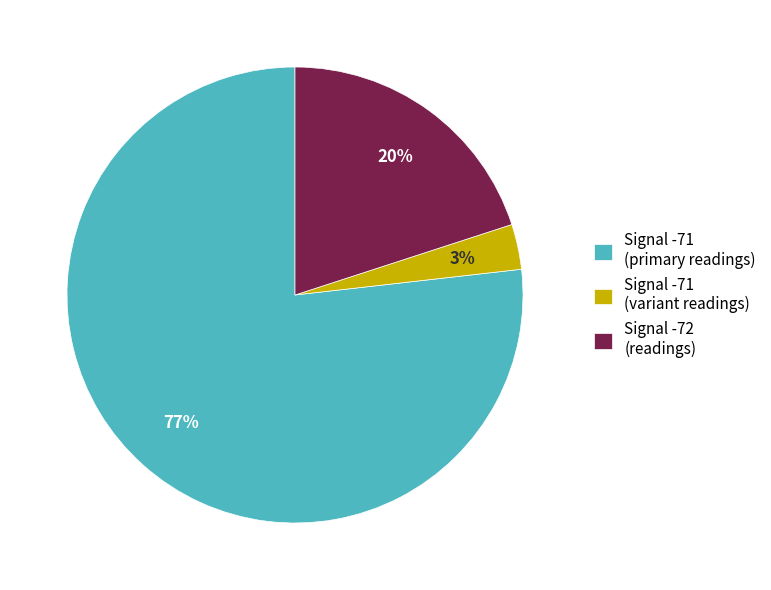

How many segments does this pie chart have?

3